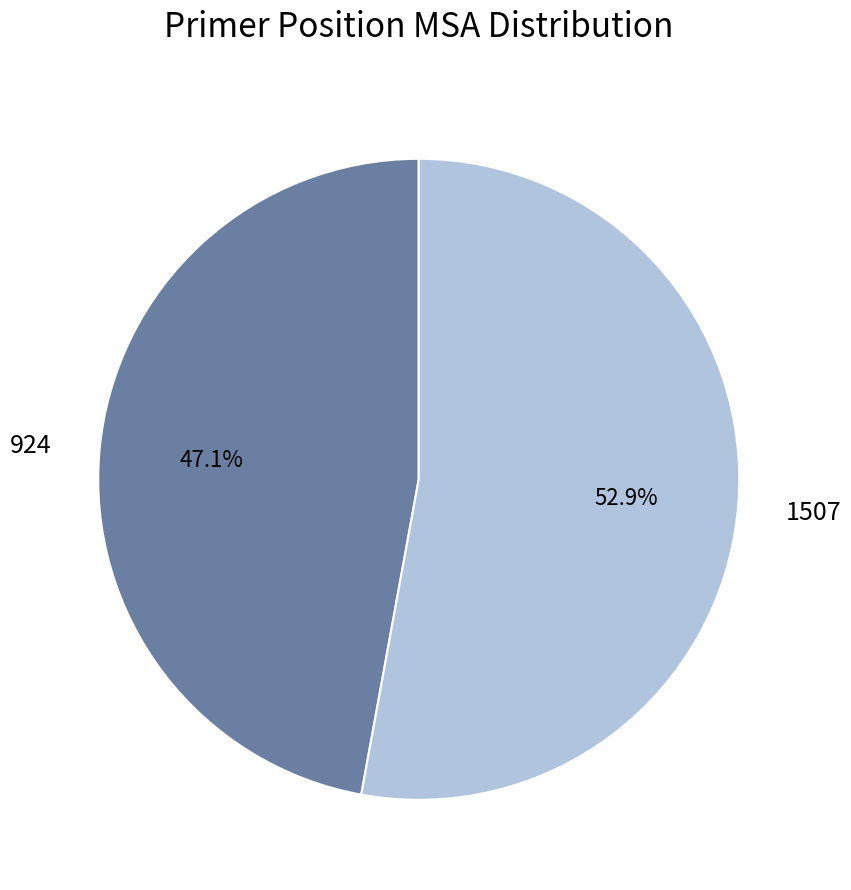

Is there a majority slice in this chart?

Yes